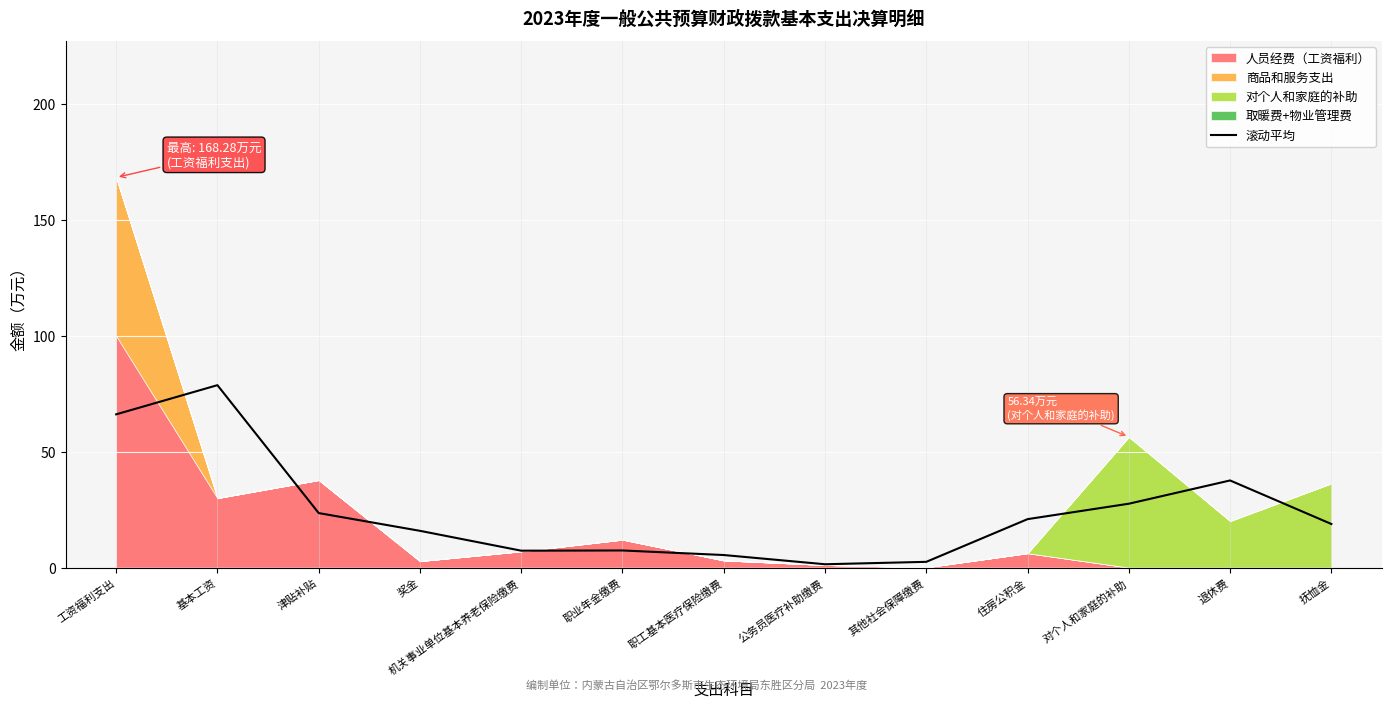

At which label does 滚动平均 reach its peak?

基本工资